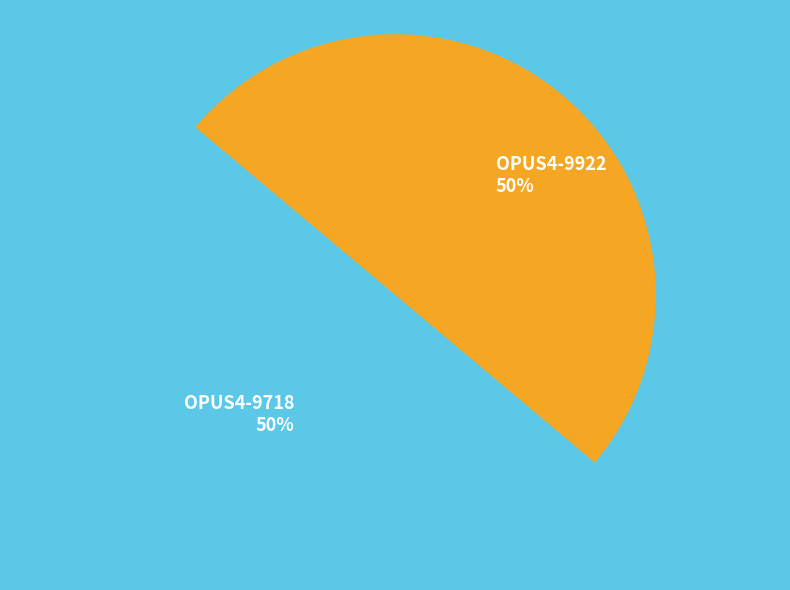

To the nearest percent, what is the average slice percentage?

50%